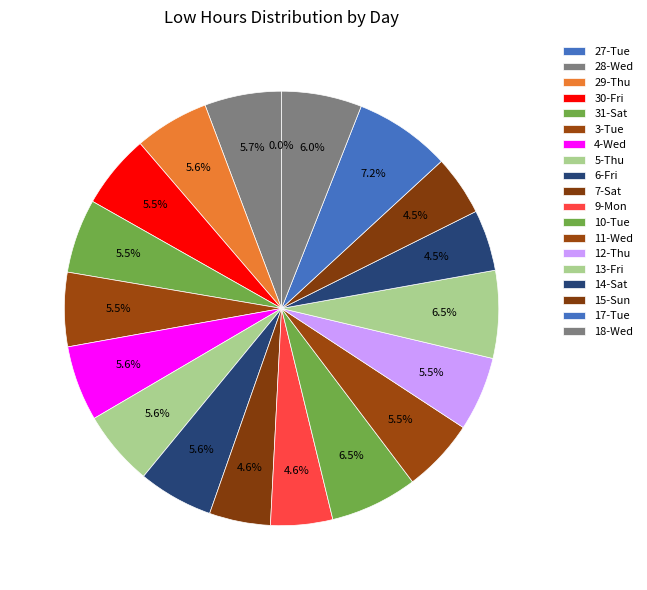

What is the smallest slice in the pie chart?

27-Tue